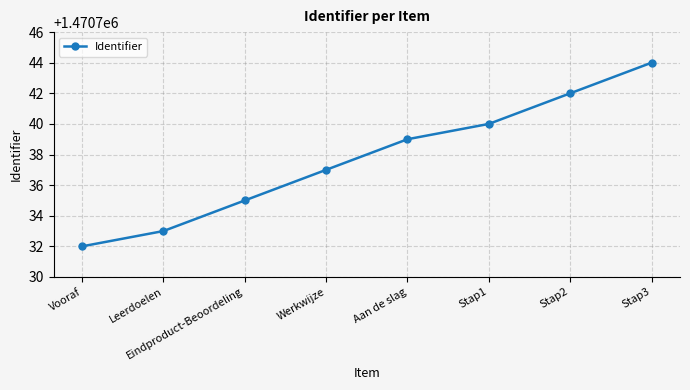

Between Werkwijze and Aan de slag, which is larger?

Aan de slag